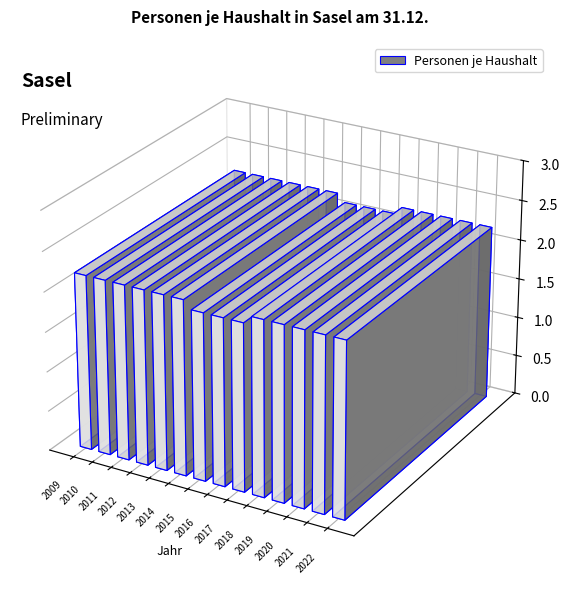

List the labels in order of value, largest first.

2009, 2010, 2011, 2012, 2013, 2014, 2018, 2019, 2020, 2021, 2022, 2015, 2016, 2017